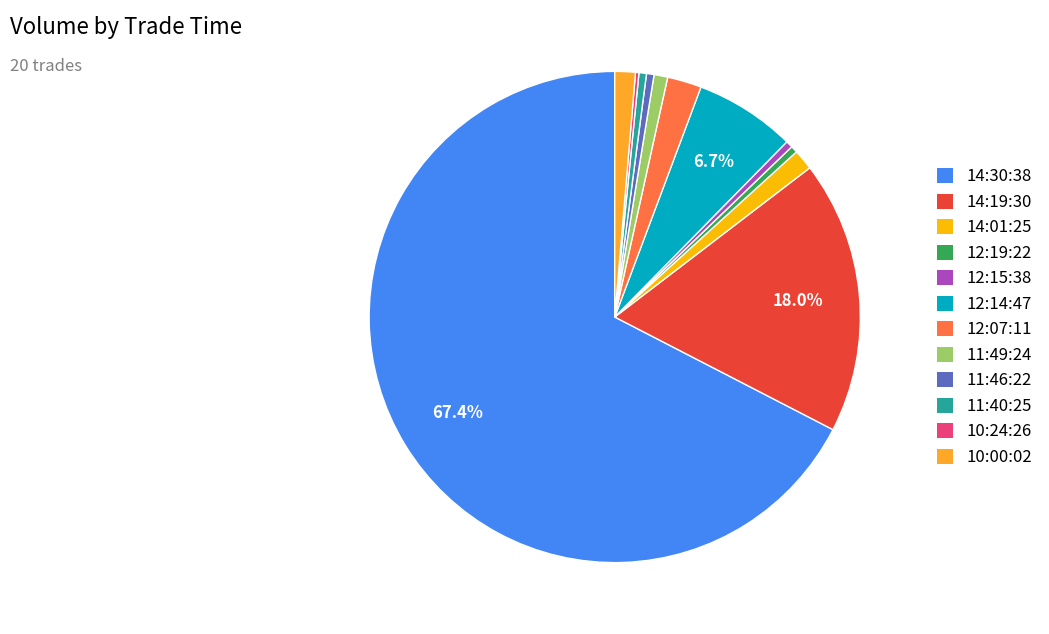

Is there any slice that represents more than half of the pie?

Yes